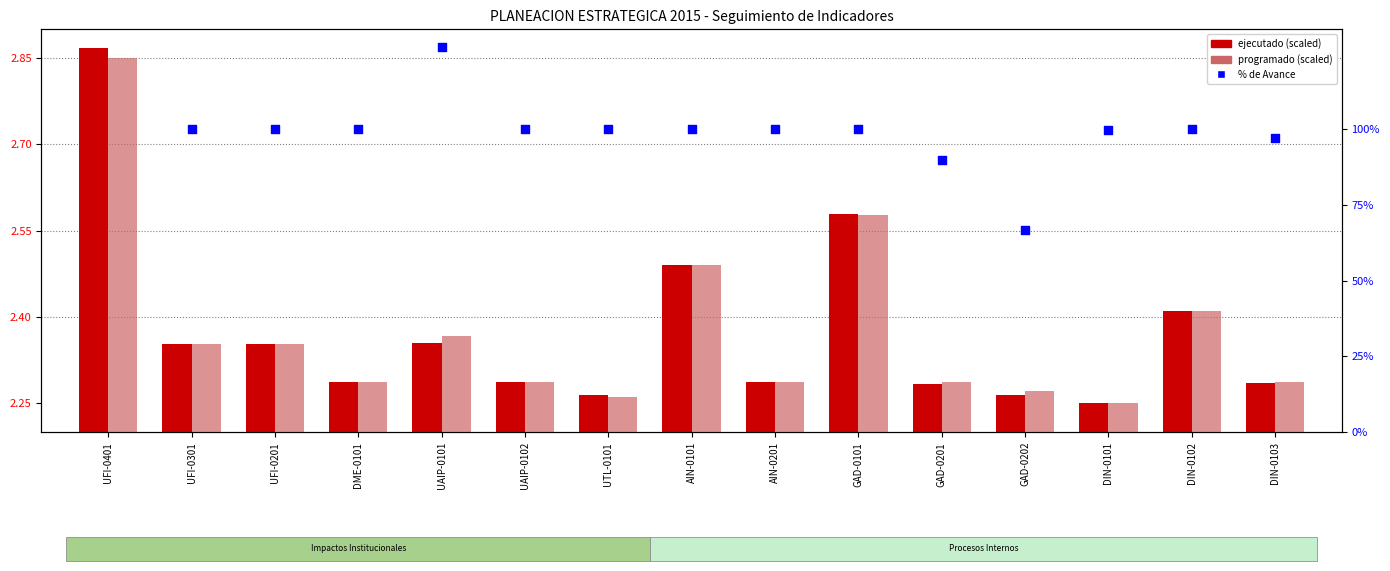

Which series has the largest total across all categories?

% de Avance